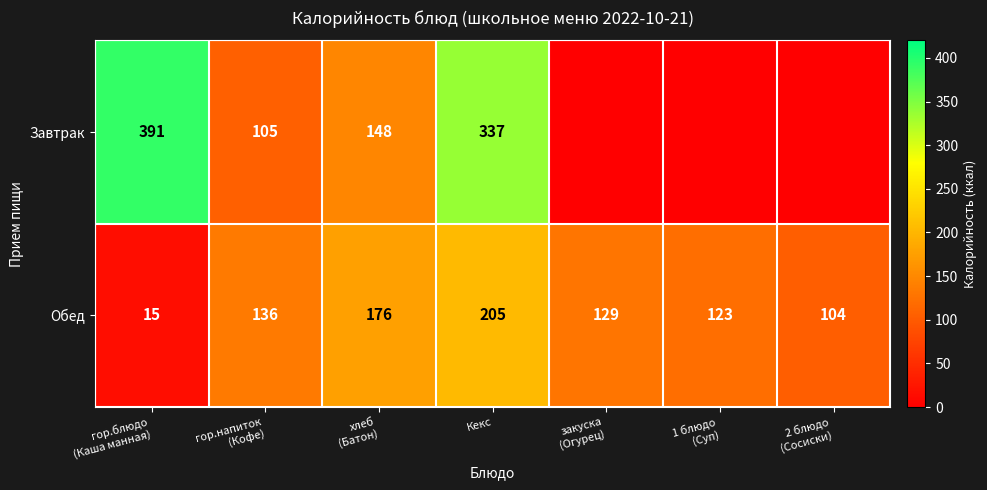

What is the total value across all series at гор.напиток
(Кофе)?

241